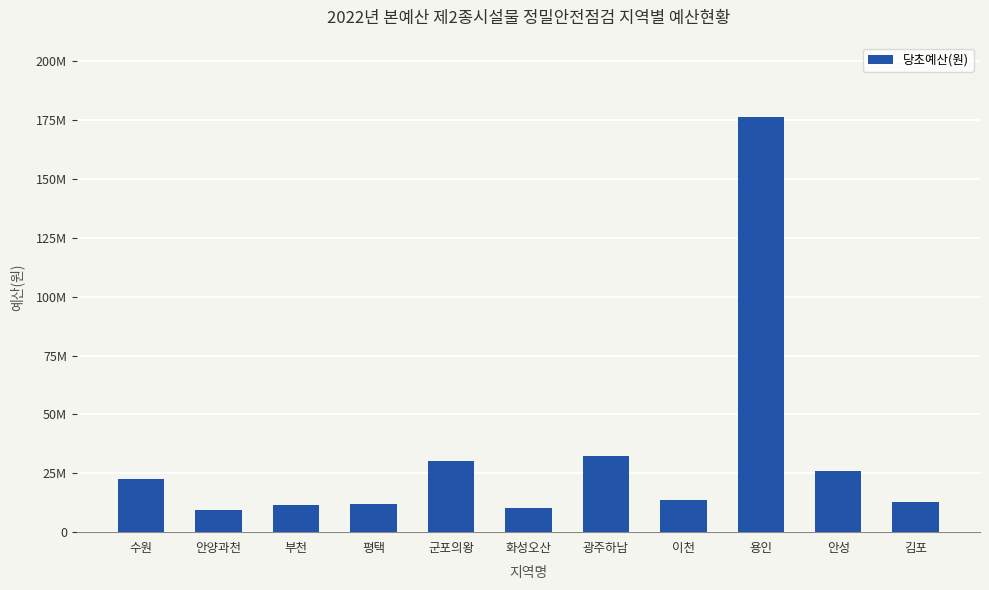

What position from the left is 용인?

9